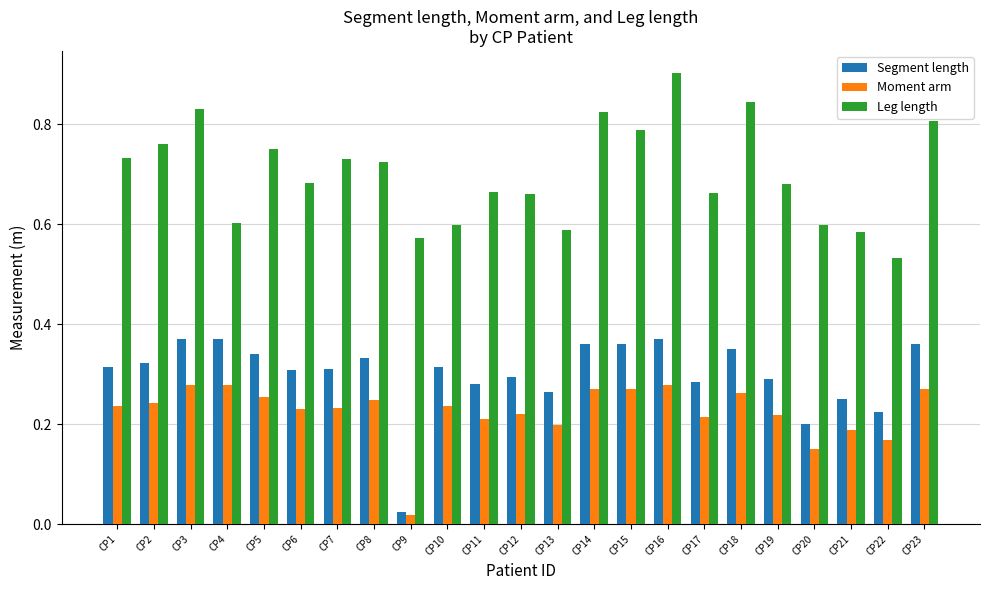

What is the greatest value displayed?

0.9